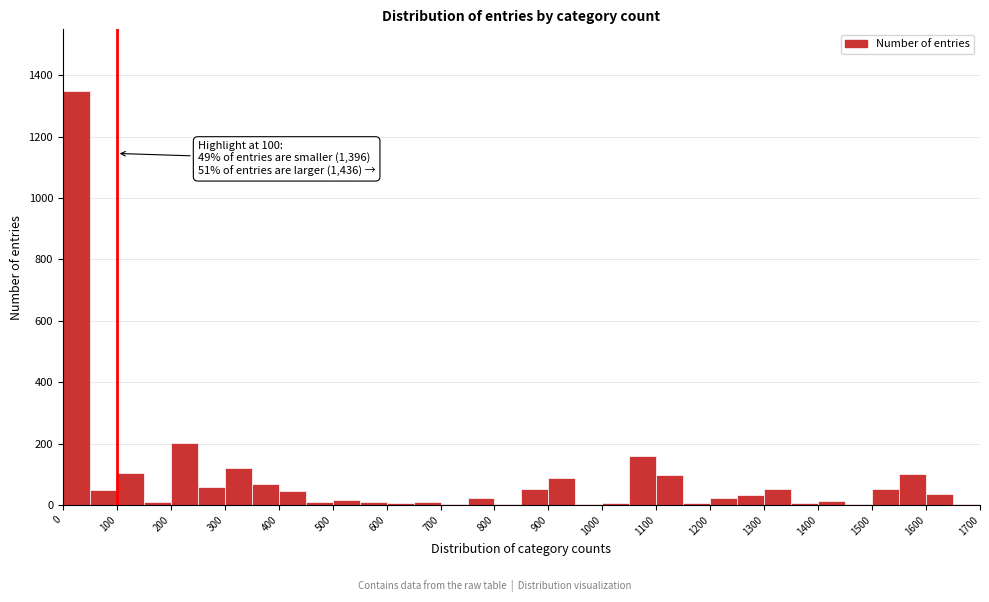

Over which range of the x-axis is the bar tallest?

0 to 50